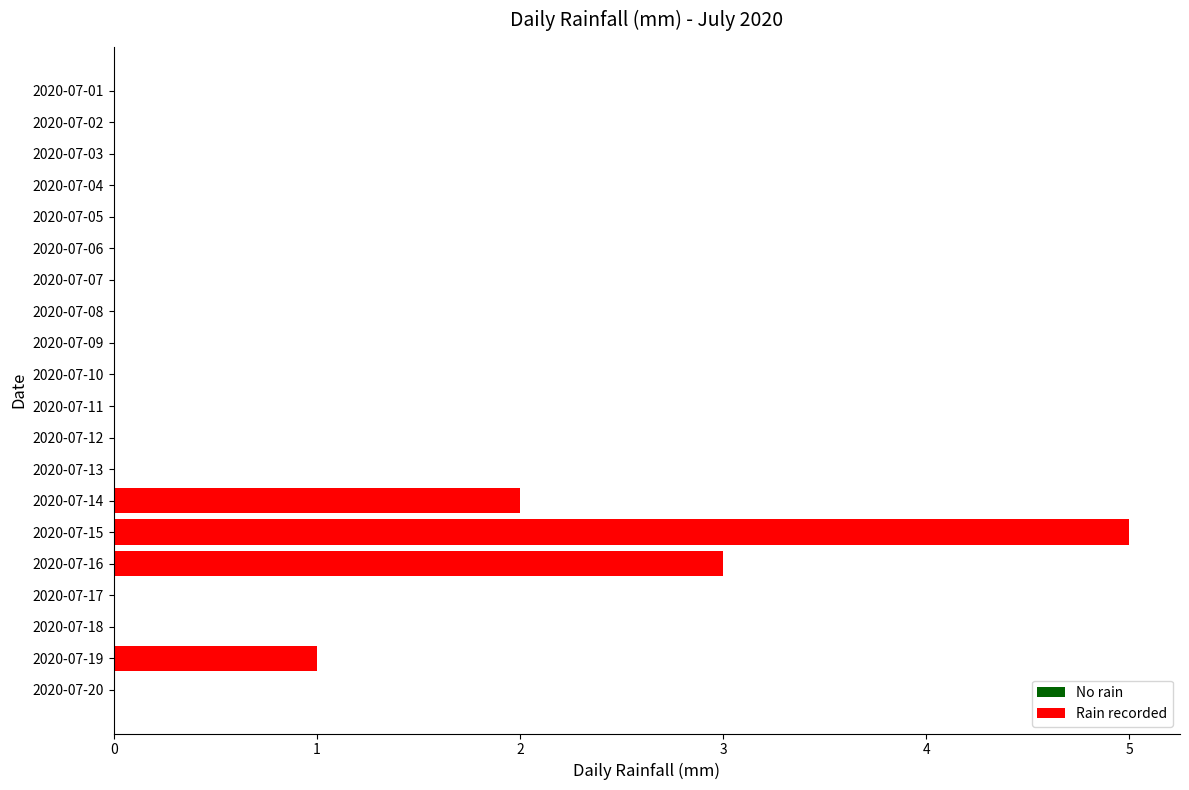

True or false: the data shows 2 at 2020-07-14.

True